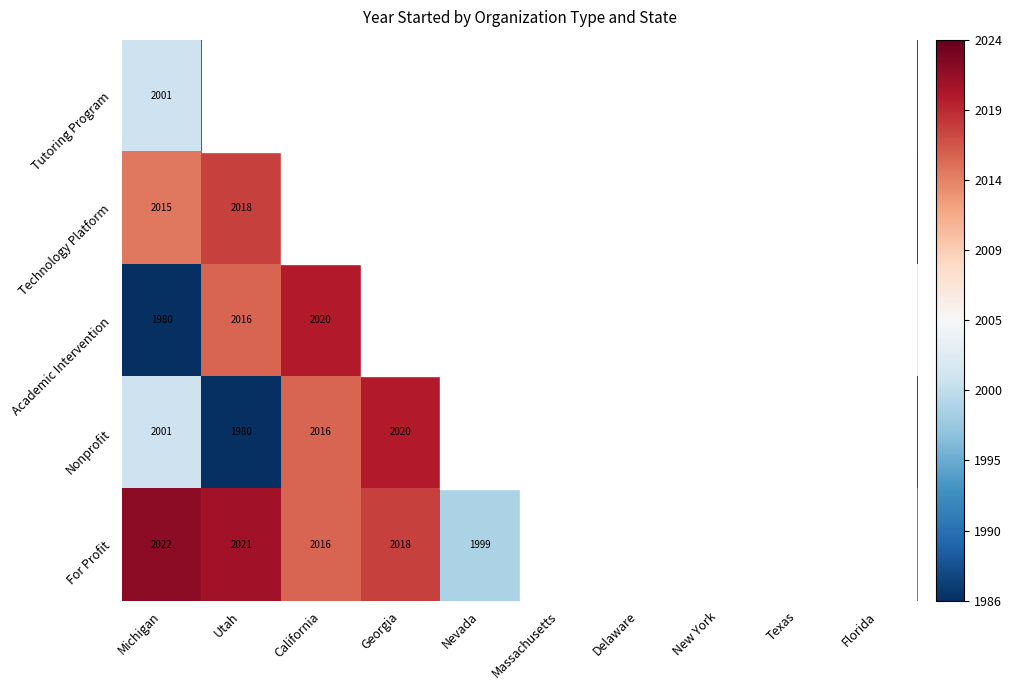

Is the value of For Profit at California greater than the value of Technology Platform at Utah?

No